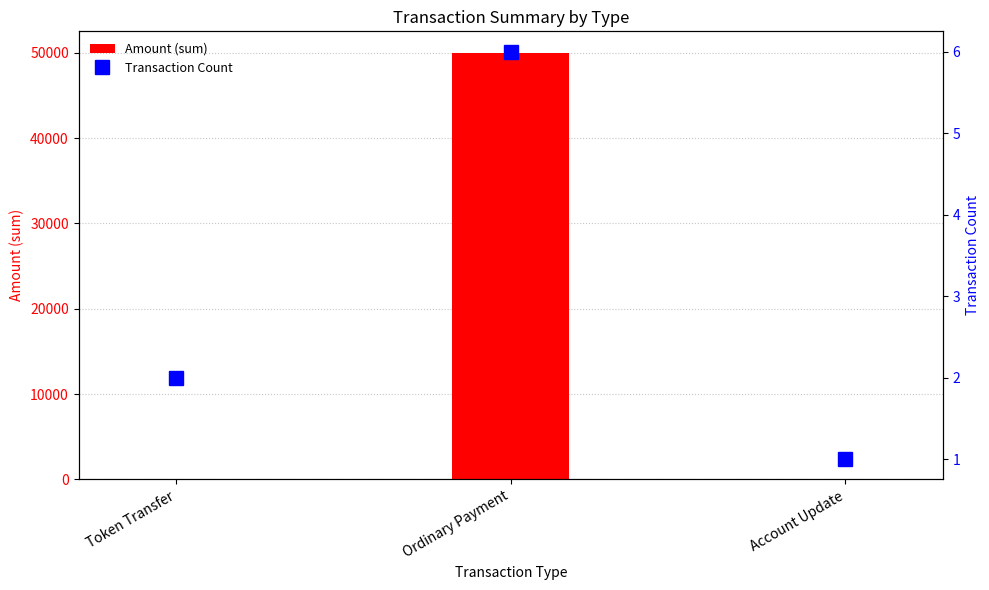

What is the maximum value for Transaction Count?

6